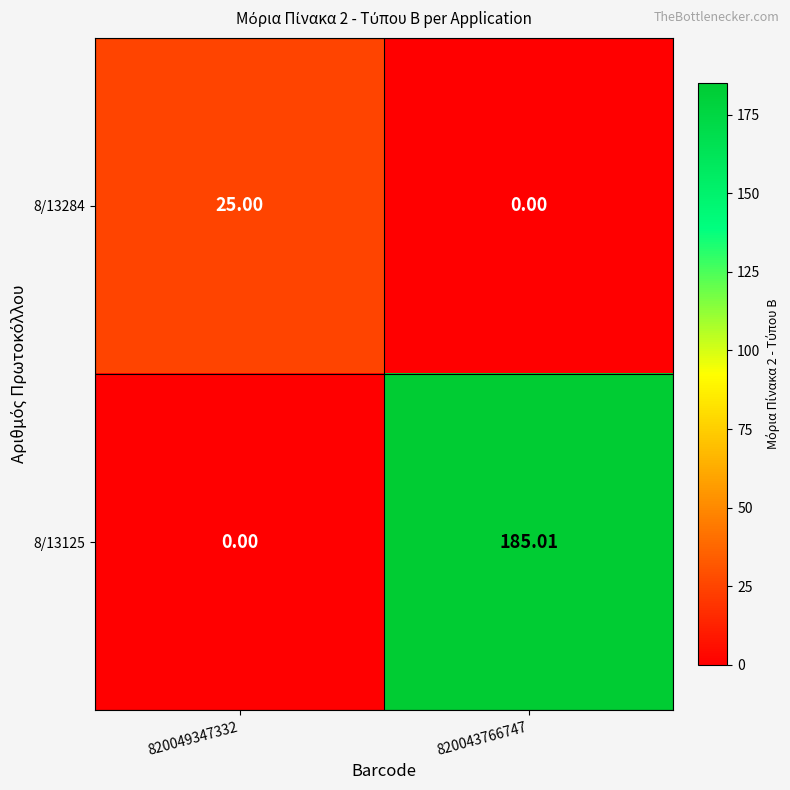

Which has a higher value, 820049347332 or 820043766747?

820049347332